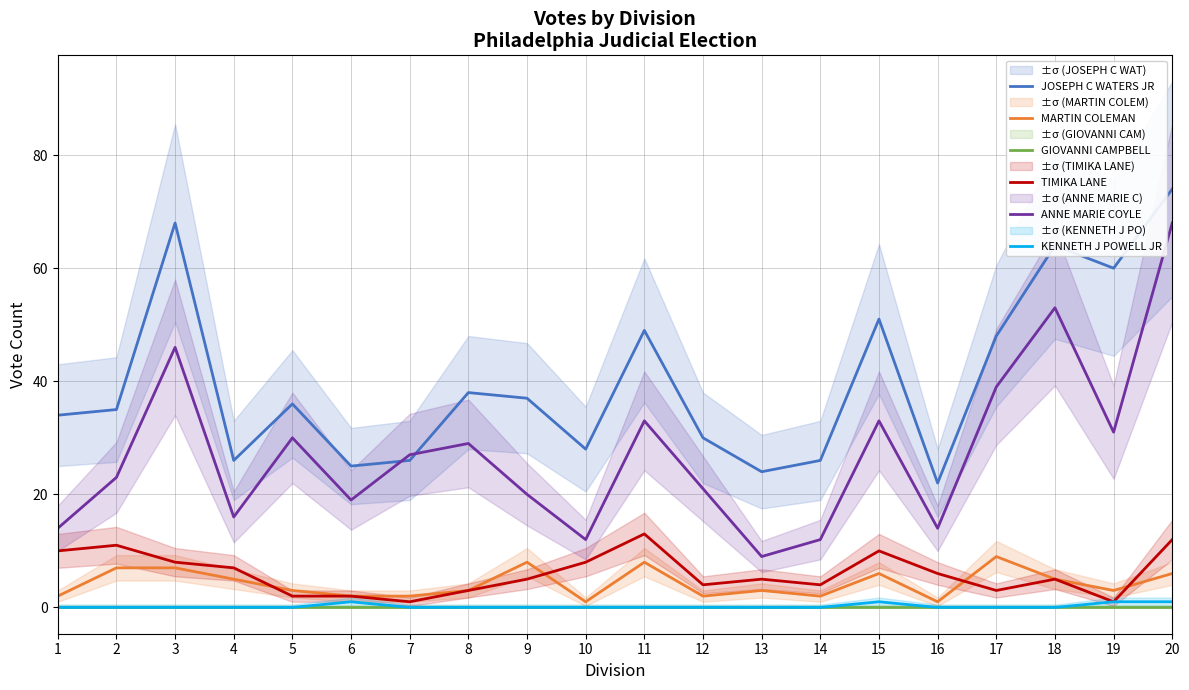

What are all the series names shown in the legend?

JOSEPH C WATERS JR, MARTIN COLEMAN, GIOVANNI CAMPBELL, TIMIKA LANE, ANNE MARIE COYLE, KENNETH J POWELL JR